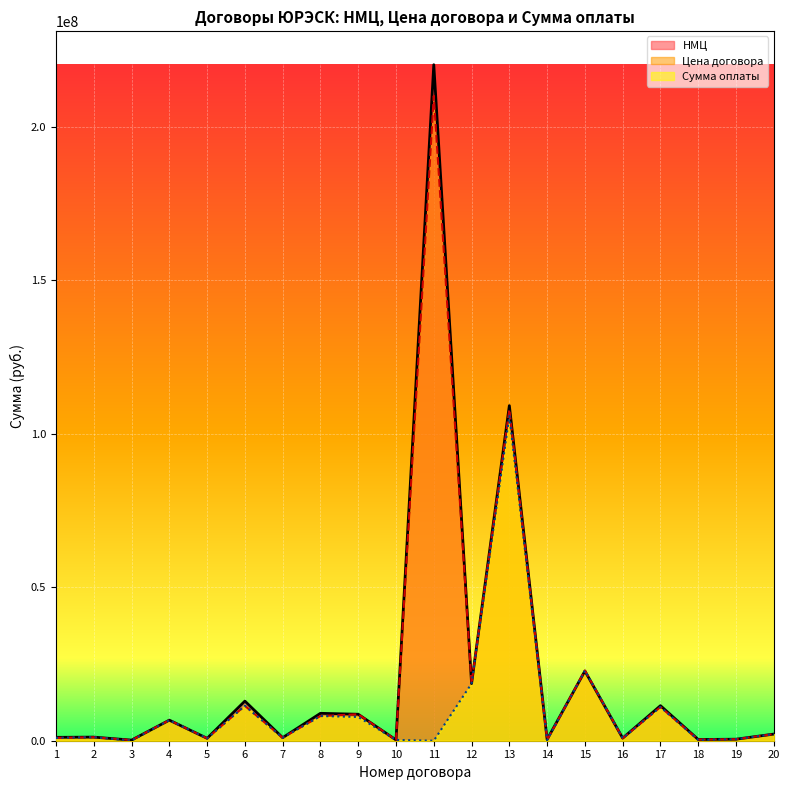

How many values in the Цена договора series are below 2160000?

10